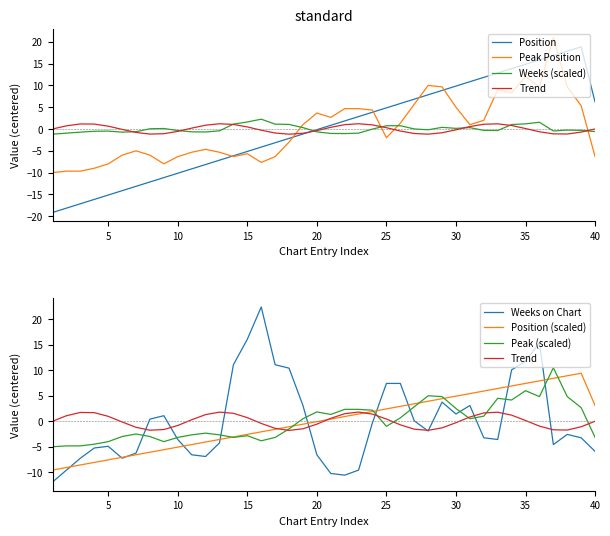

Does the chart display data point markers on the line(s)?

No